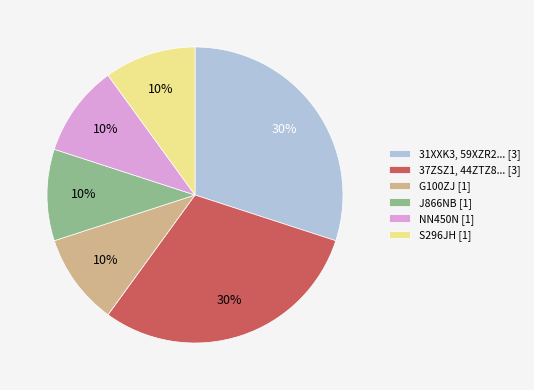

Approximately how many times larger is the value at NN450N [1] compared to J866NB [1]?

1.0